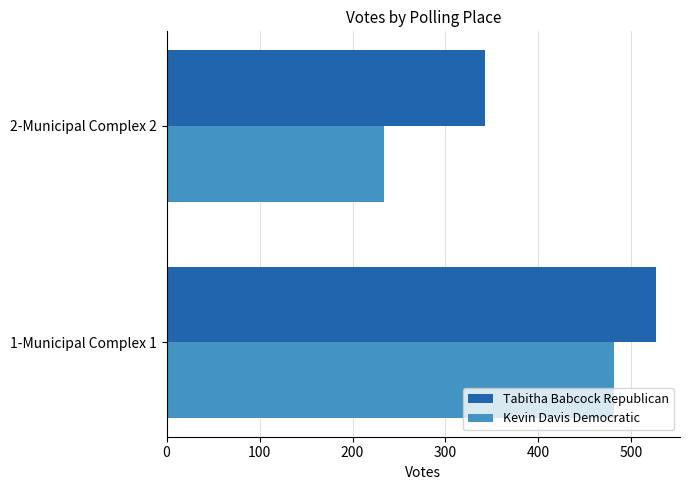

Read the Tabitha Babcock Republican value at 1-Municipal Complex 1, to the nearest 10.

530